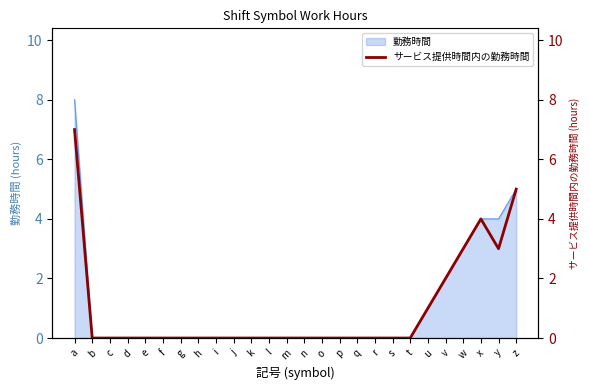

The 勤務時間 series shows 0 at g. True or false?

True